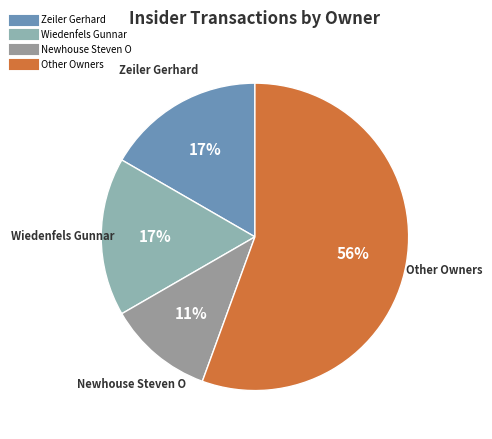

How many segments does this pie chart have?

4